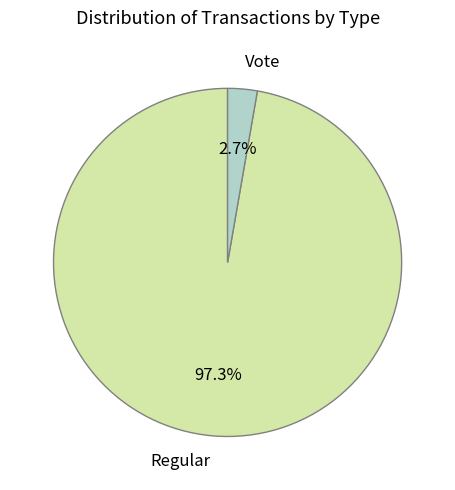

The Vote slice represents 3% of the pie. True or false?

True